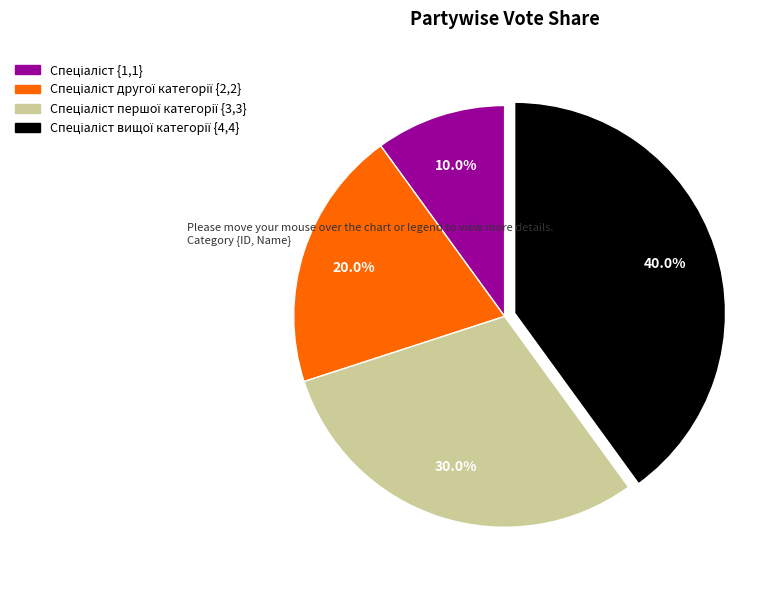

How many segments does this pie chart have?

4